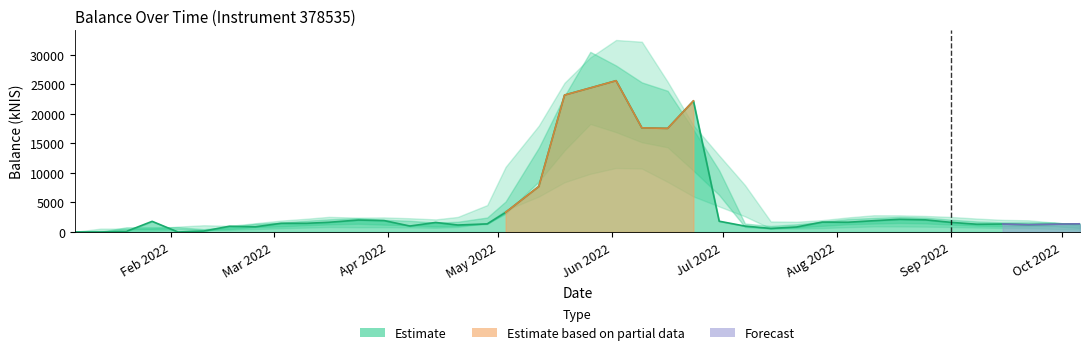

Which label corresponds to the smallest value in the chart?

2022-01-06